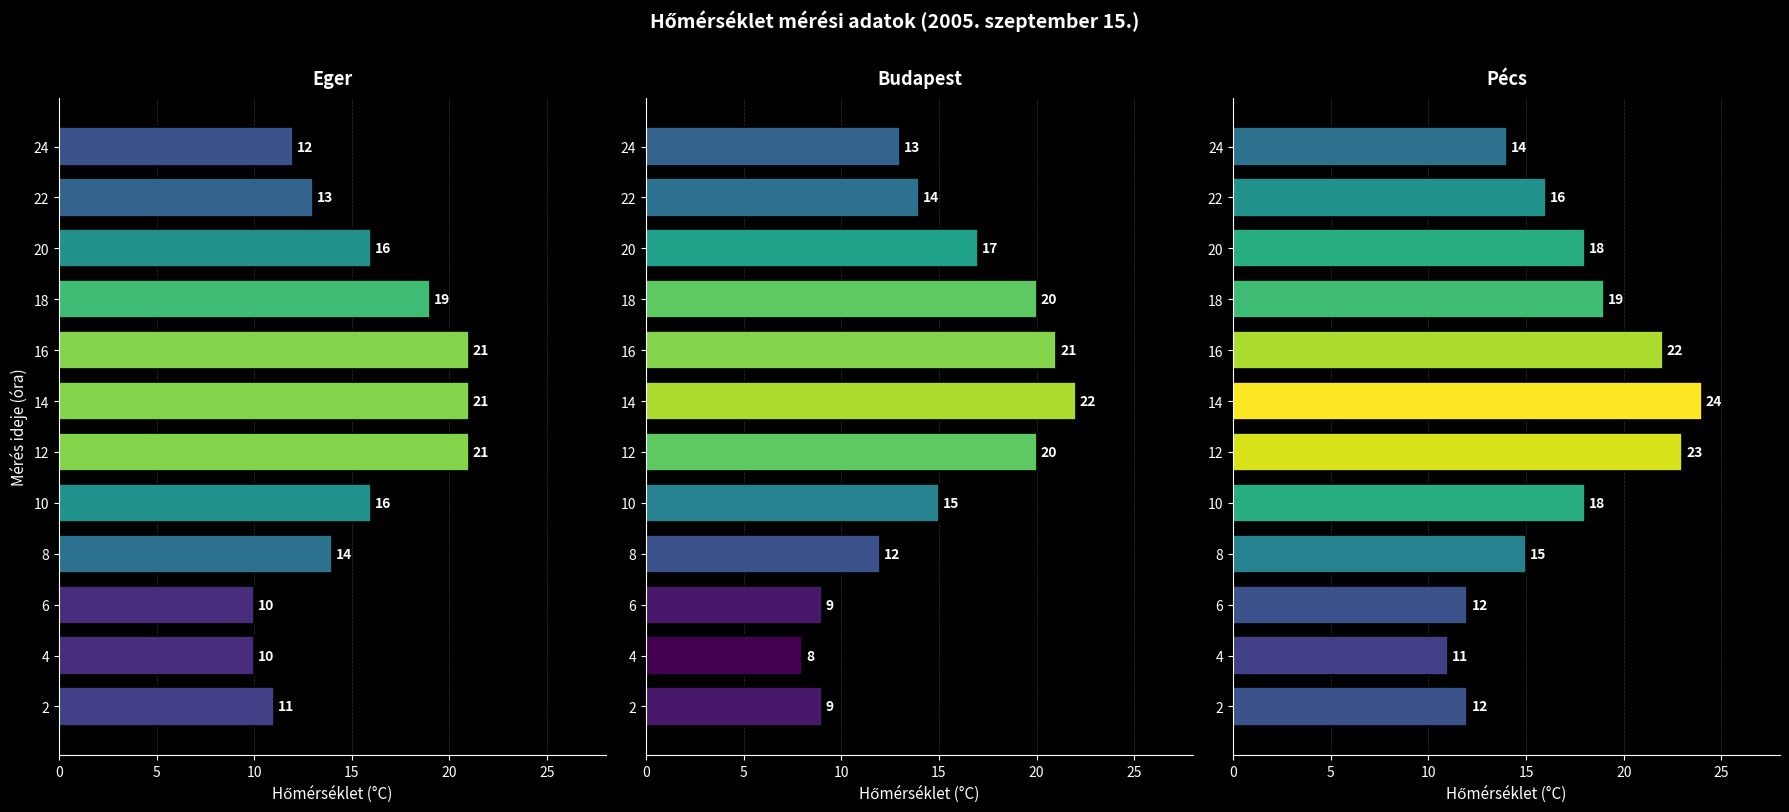

Is it true that Eger equals 10 at 14?

False